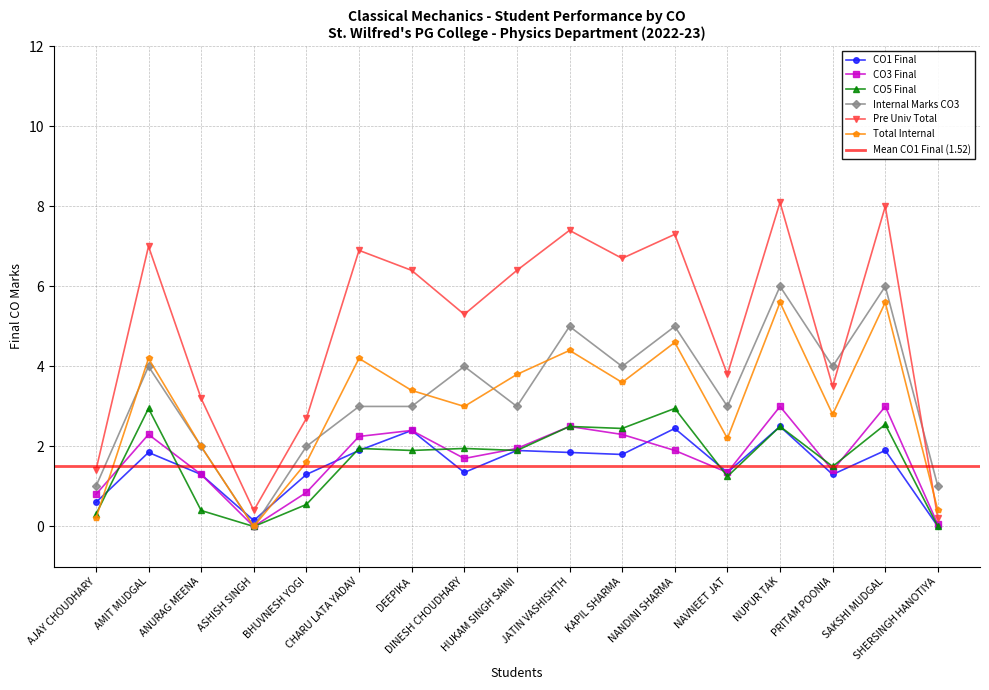

At which category does the chart reach its minimum across all series?

SHERSINGH HANOTIYA